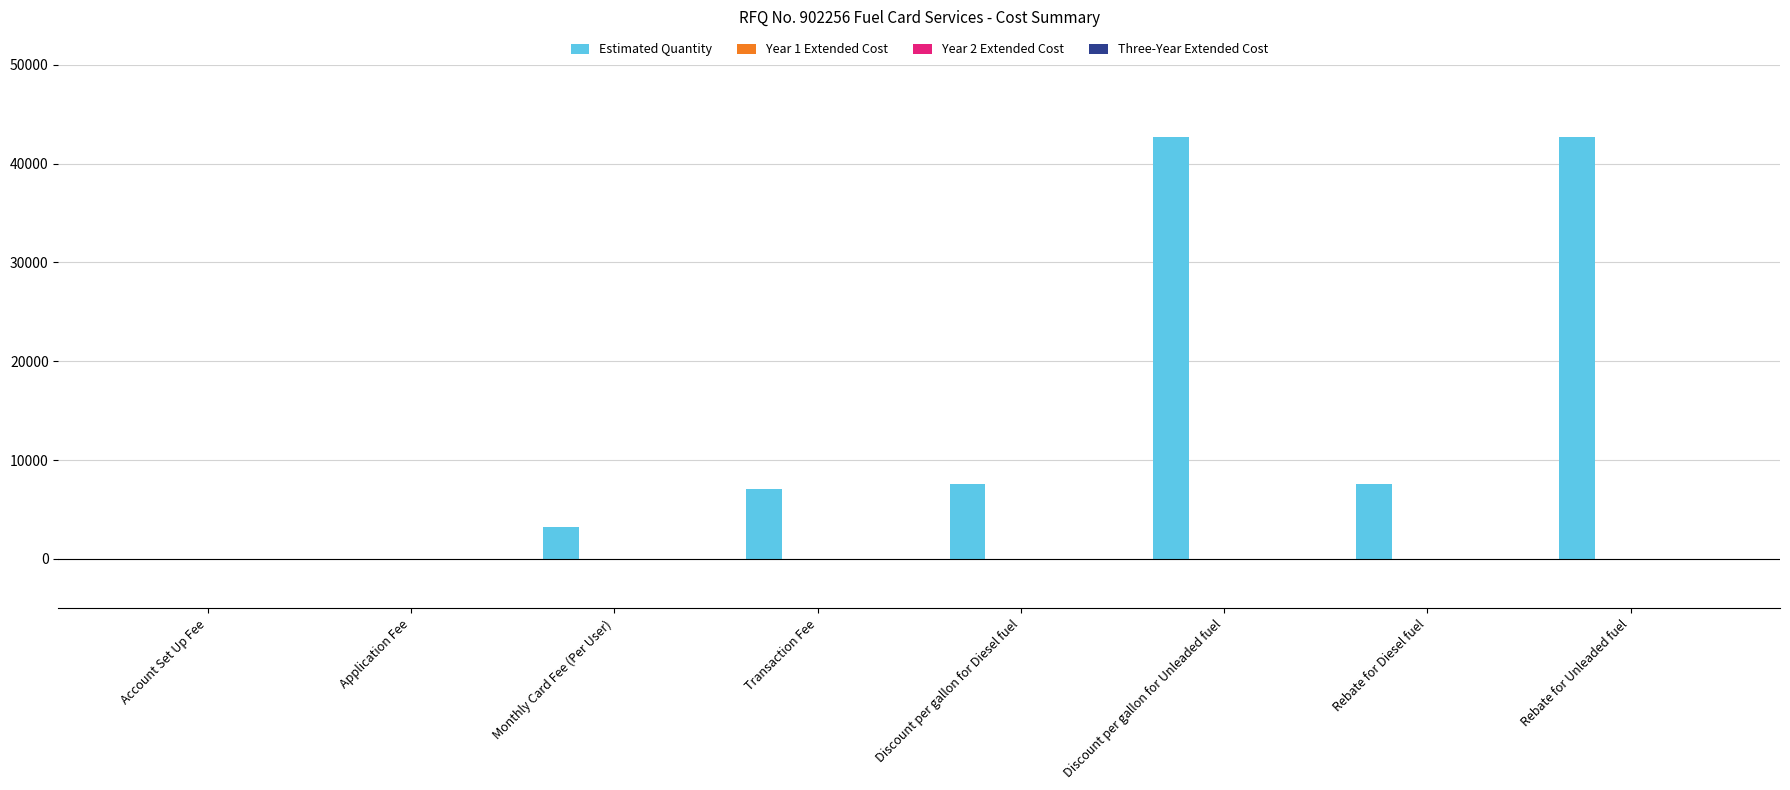

What is the sum of all values?

110675